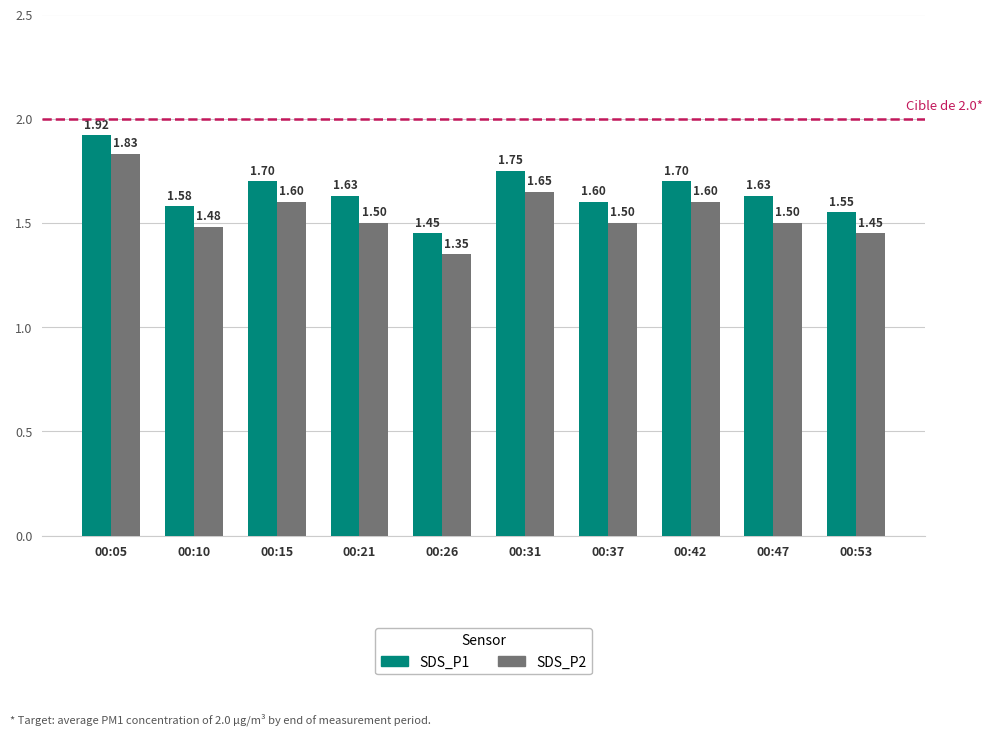

What is the difference between the highest and lowest values at 00:05?

0.1